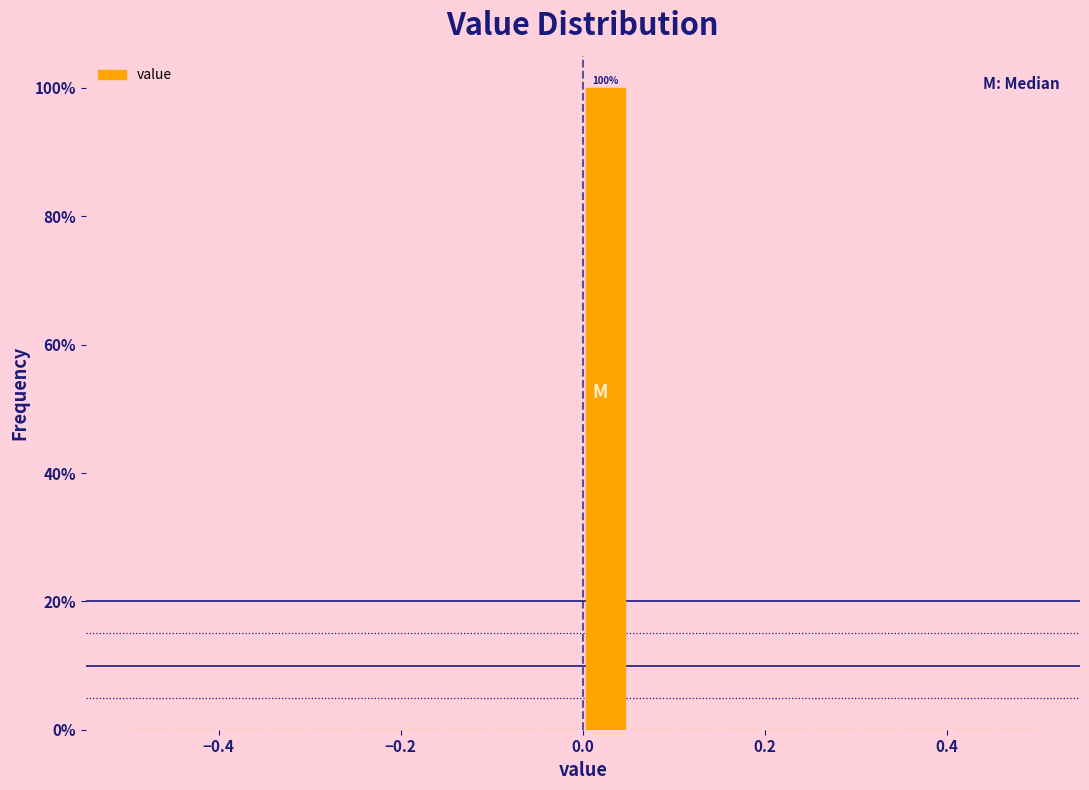

Read against the x-axis, roughly where is the centre of the tallest bar?

0.02